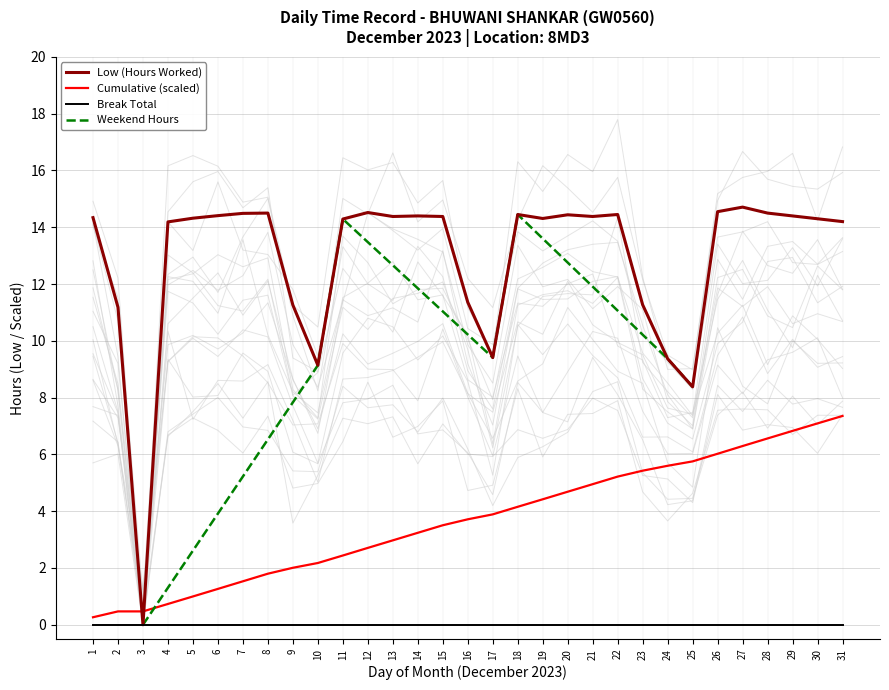

How many data points are above 14?

22